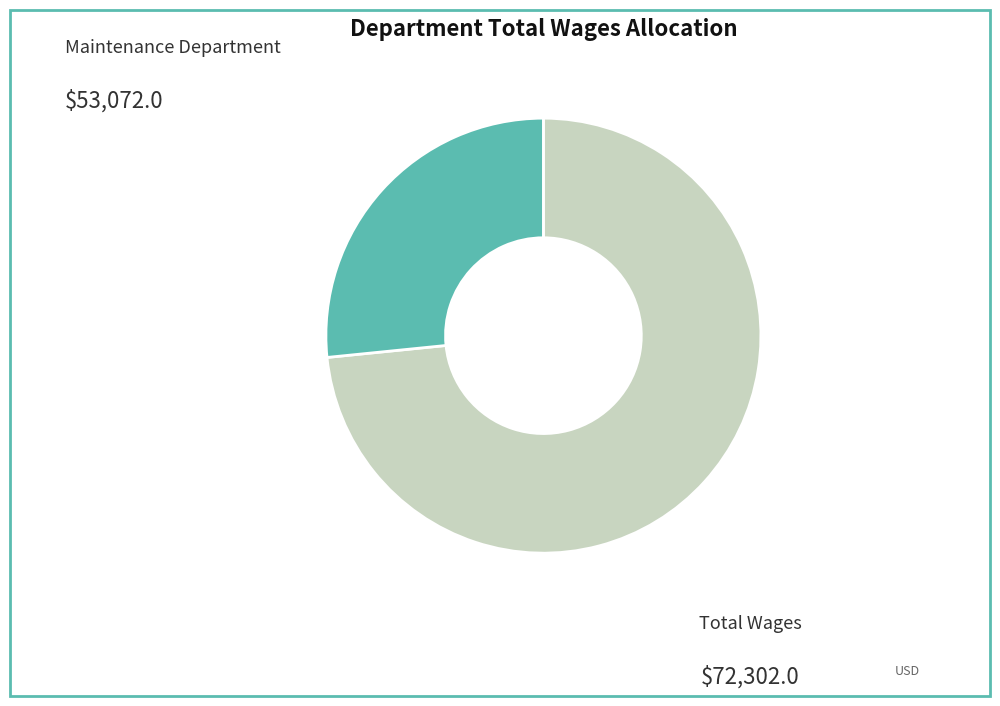

Is there any slice that represents more than half of the pie?

Yes